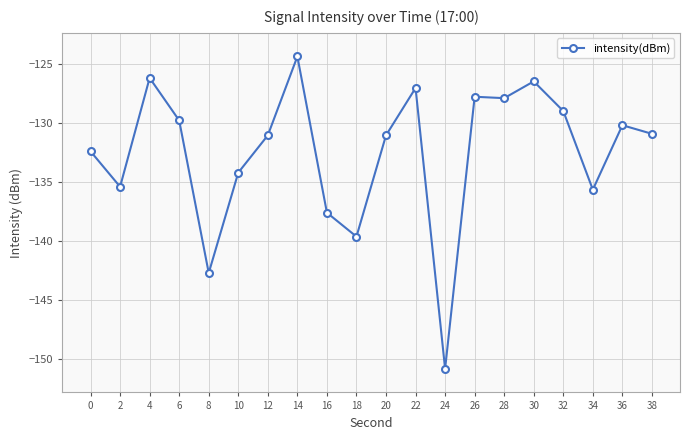

Read the value at 6.

-129.8